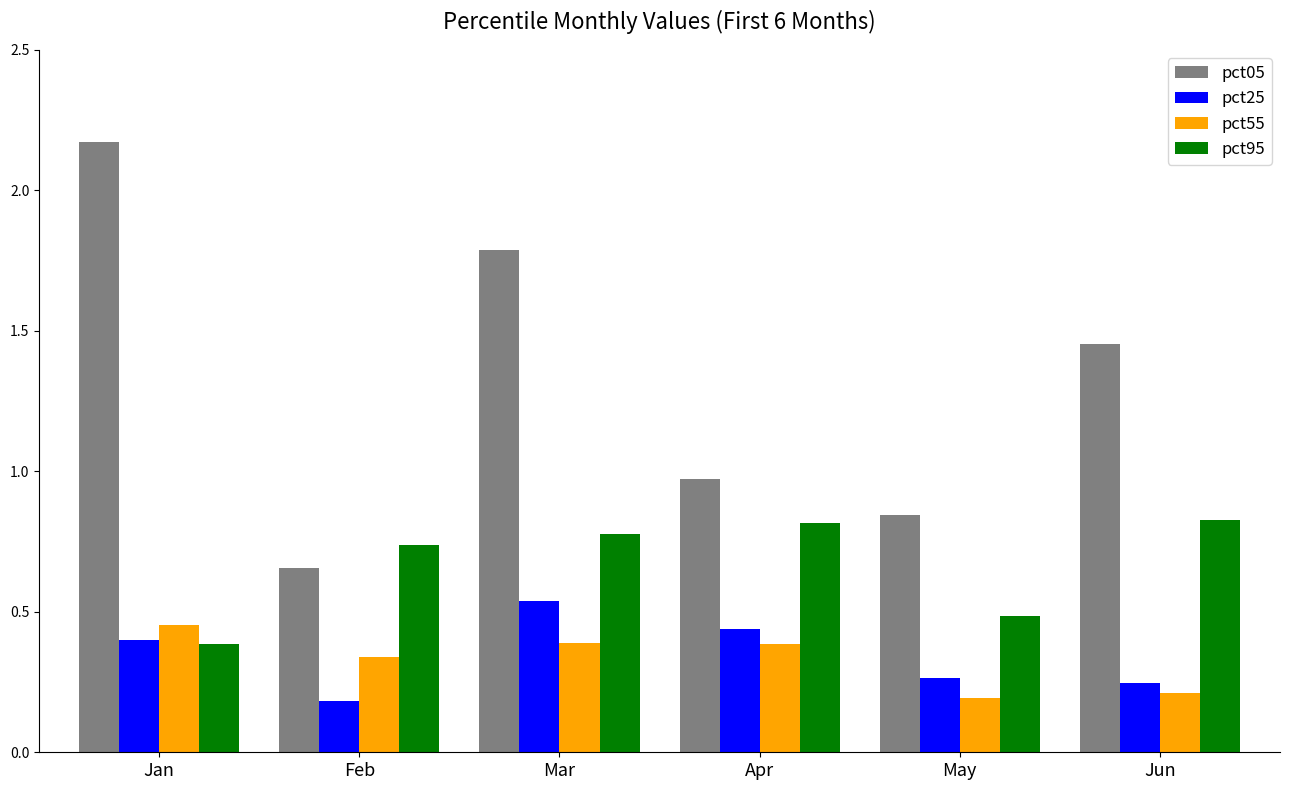

Which category has the highest value in the pct05 series?

Jan